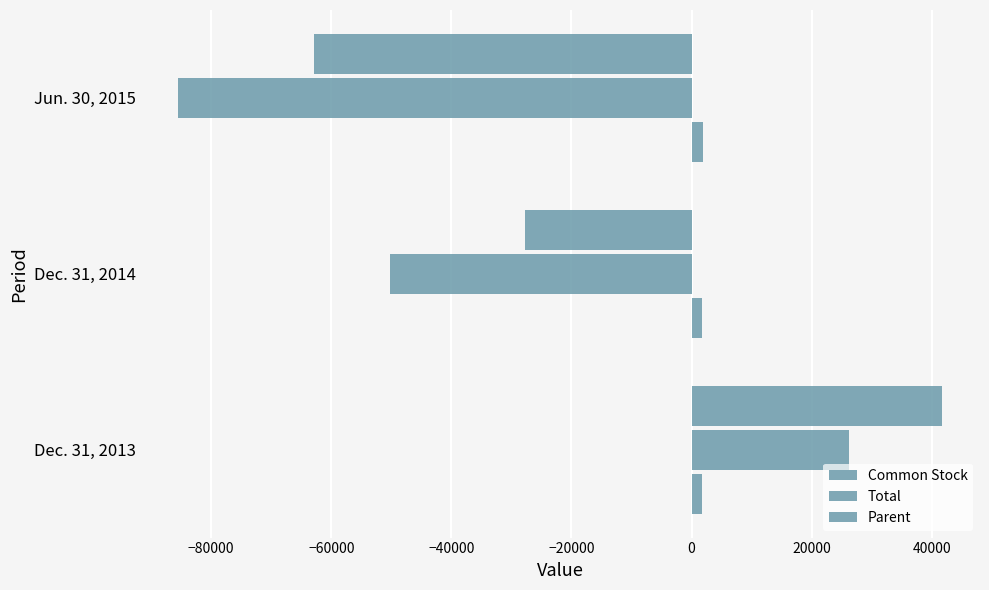

How many data points does each series have?

3